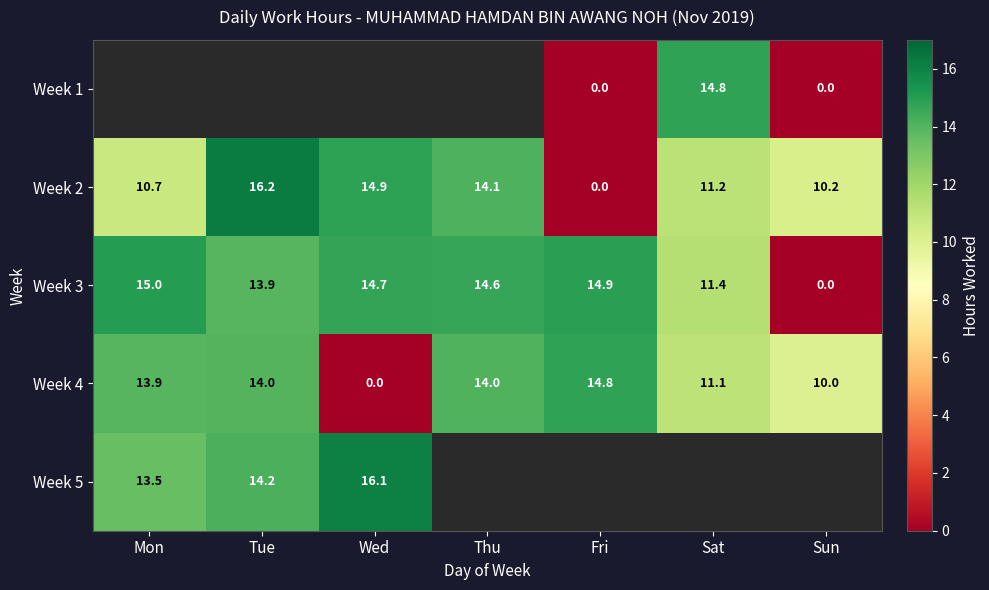

Is the value of Week 2 at Wed greater than the value of Week 4 at Tue?

Yes